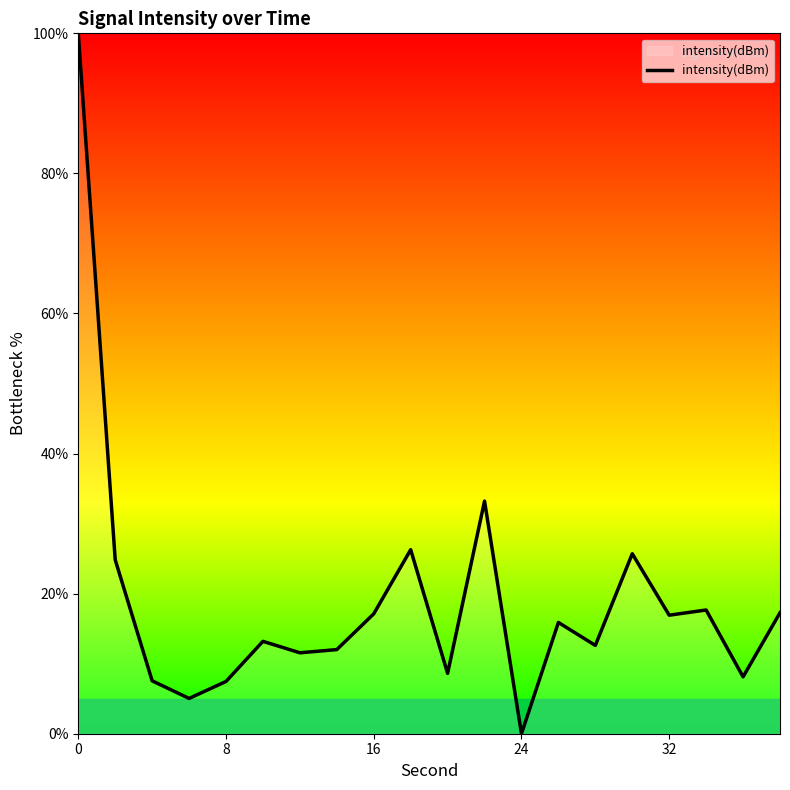

What is the difference between the maximum and minimum values?

100.0